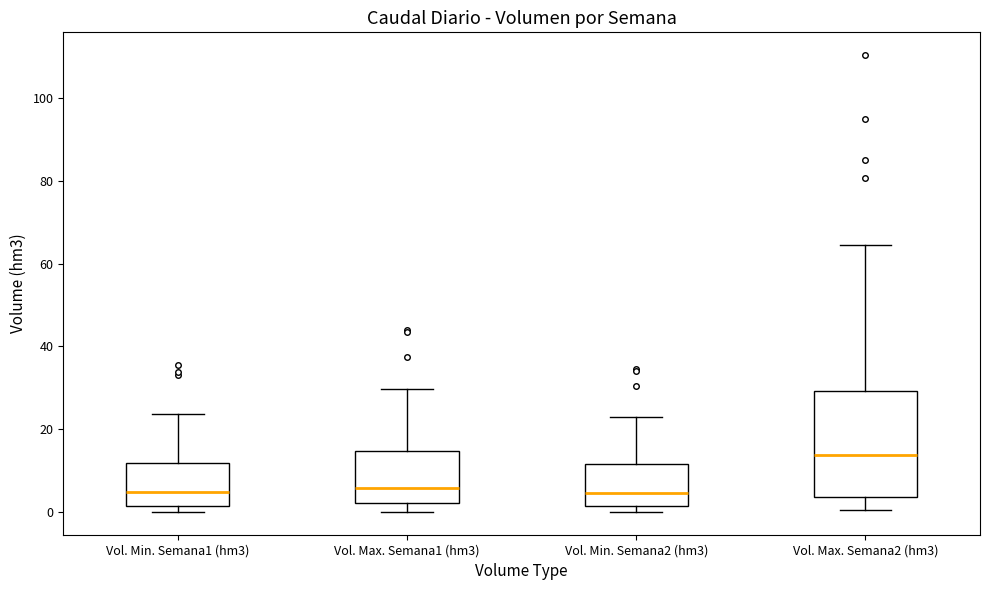

Where does the lower whisker of the box for Vol. Max. Semana2 (hm3) end on the y-axis? The values are not printed on the chart, so give them approximately, as read against the axis.

0